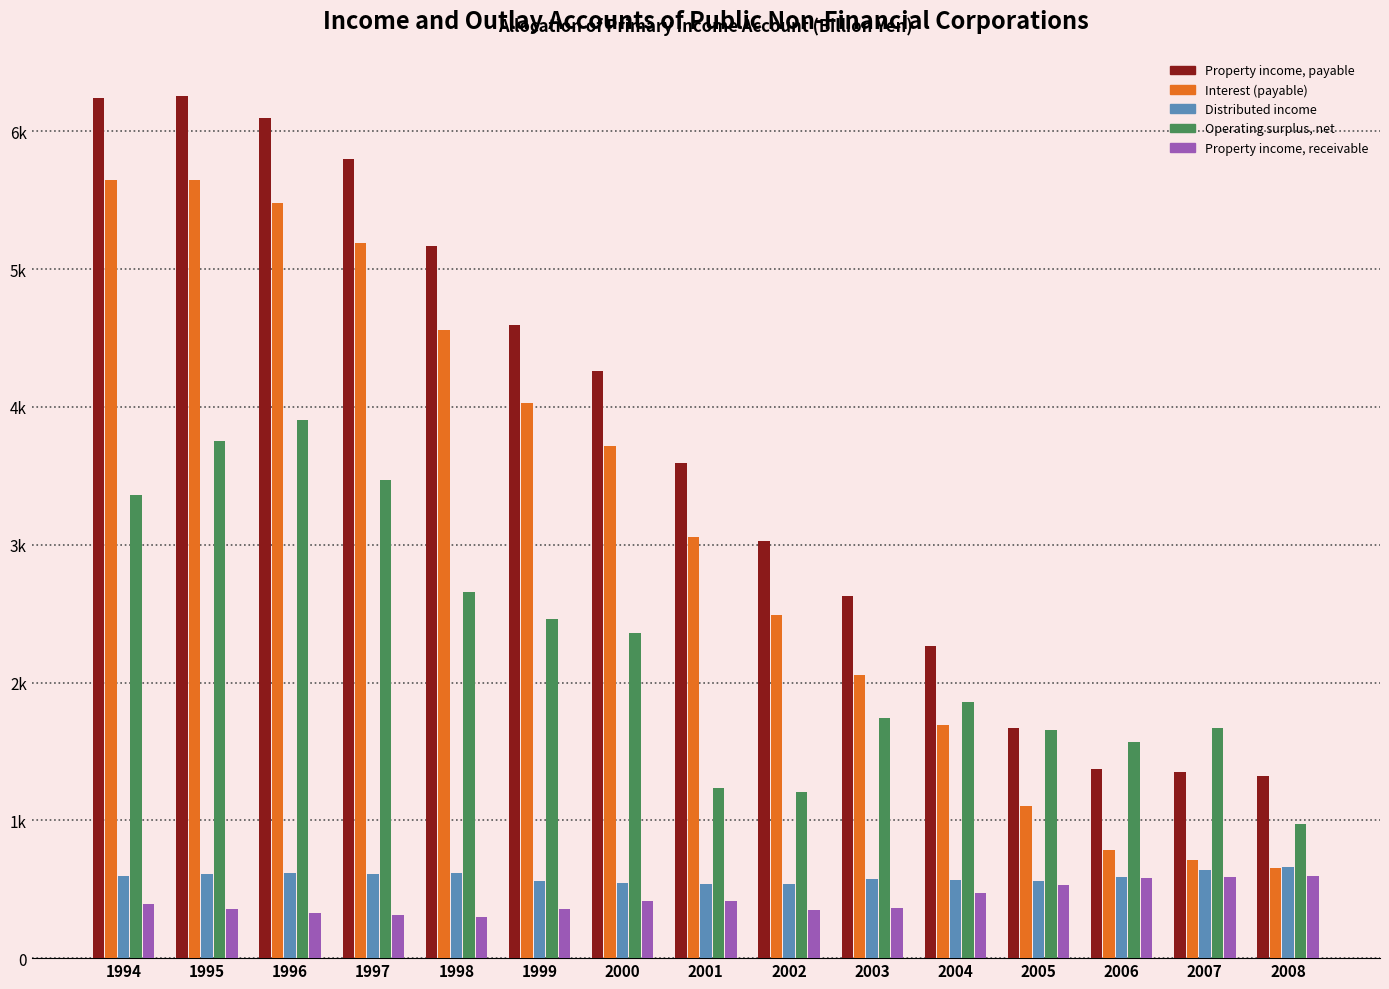

Which series has the largest total across all categories?

Property income, payable